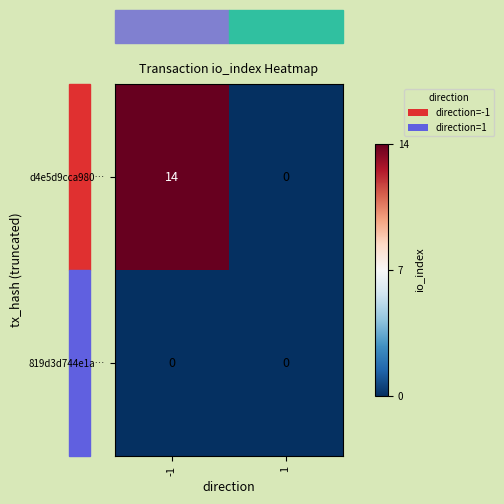

Rank the series by their maximum value, from highest to lowest.

d4e5d9cca980…, 819d3d744e1a…